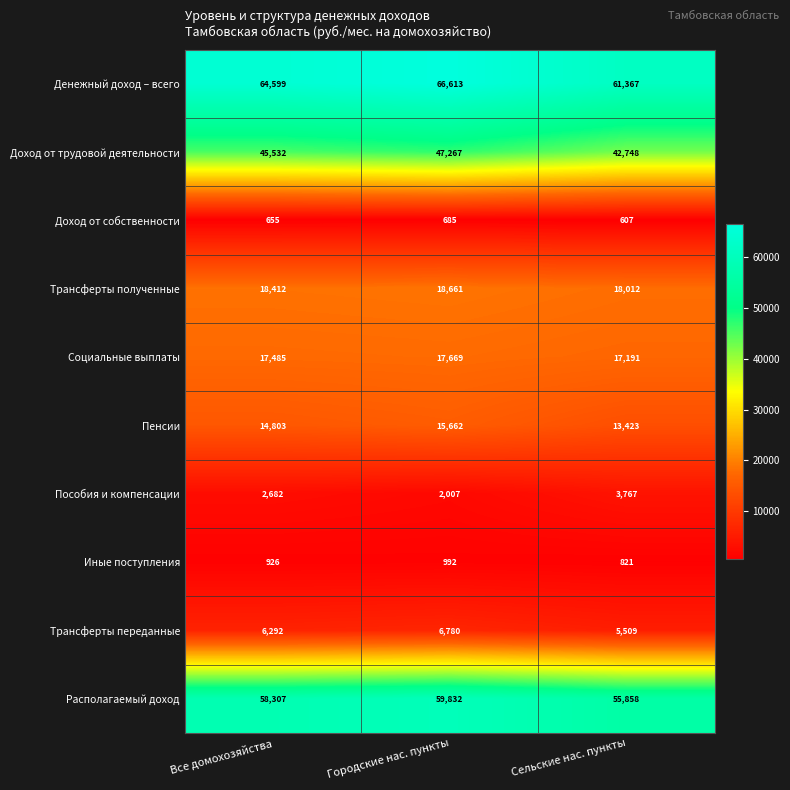

At which category is the sum across all series the highest?

Городские нас. пункты